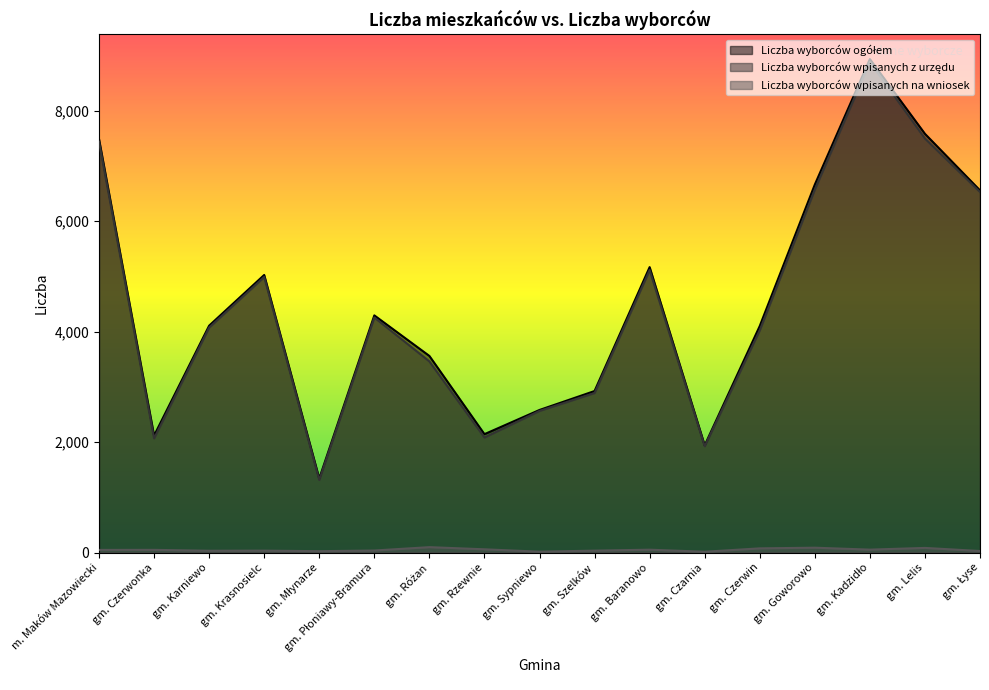

At gm. Czerwin, list the series in order from smallest to largest.

Liczba wyborców wpisanych na wniosek, Liczba wyborców wpisanych z urzędu, Liczba wyborców ogółem